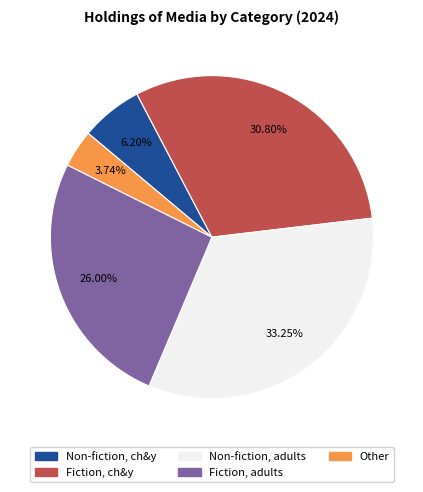

Is there any slice that represents more than half of the pie?

No